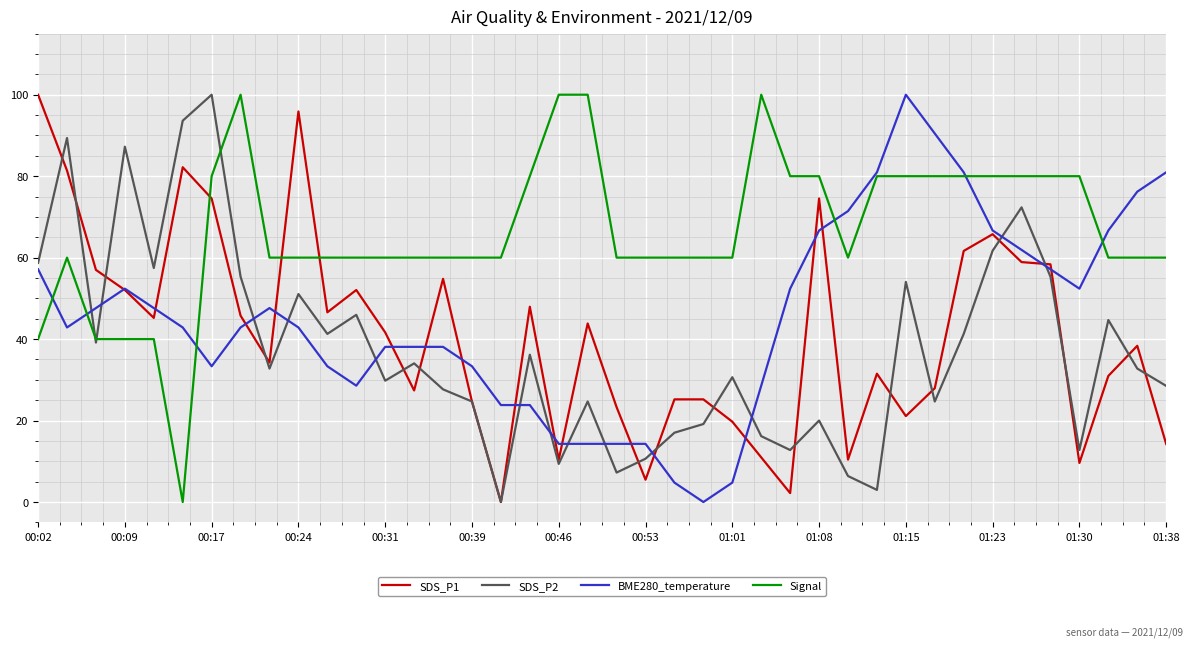

What is the maximum value shown in the chart?

100.0